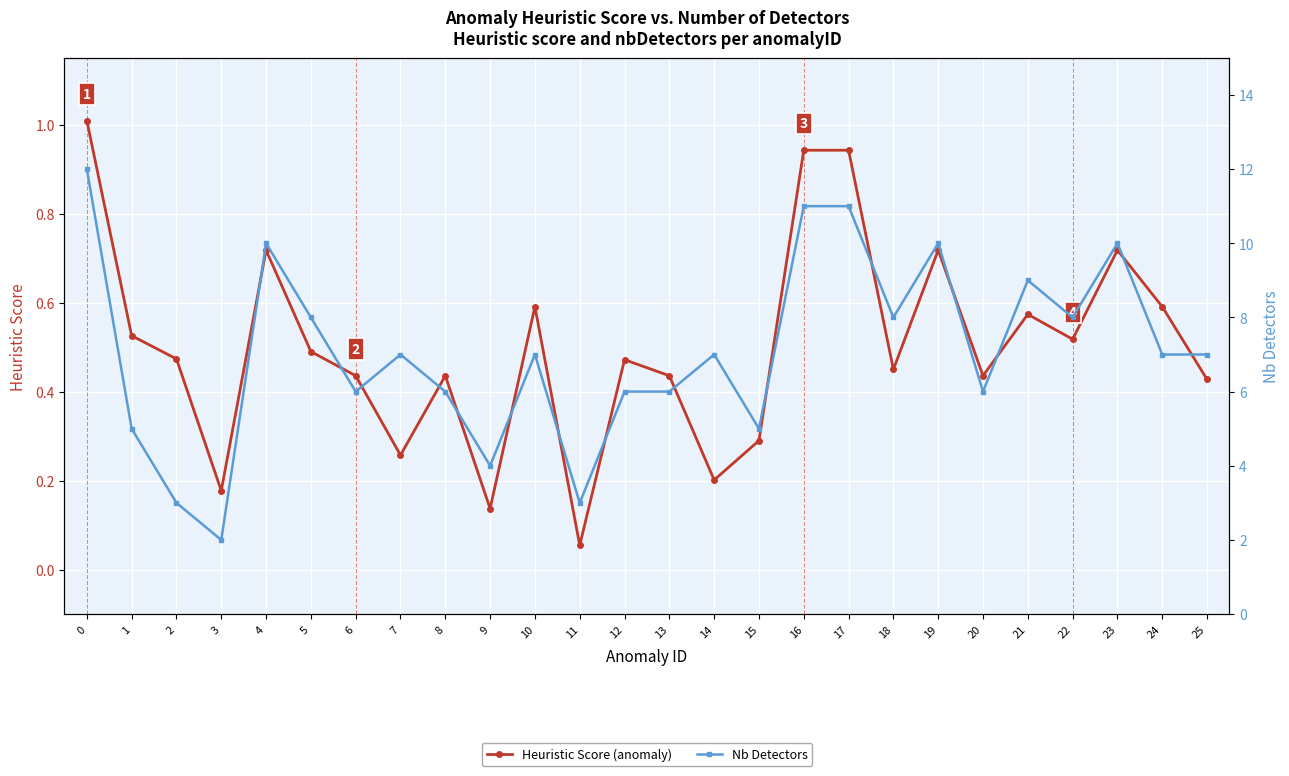

True or false: Nb Detectors and Heuristic Score (anomaly) intersect in this chart.

False